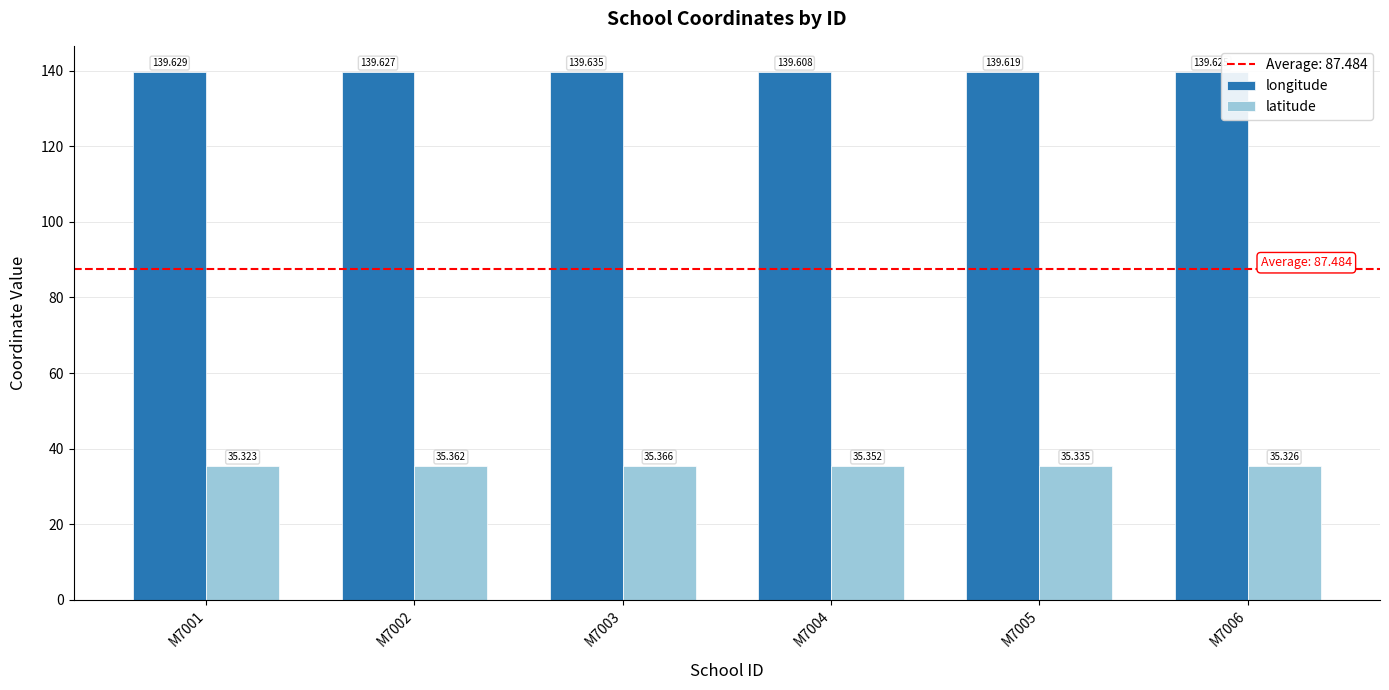

Which series has the largest range (max minus min)?

latitude